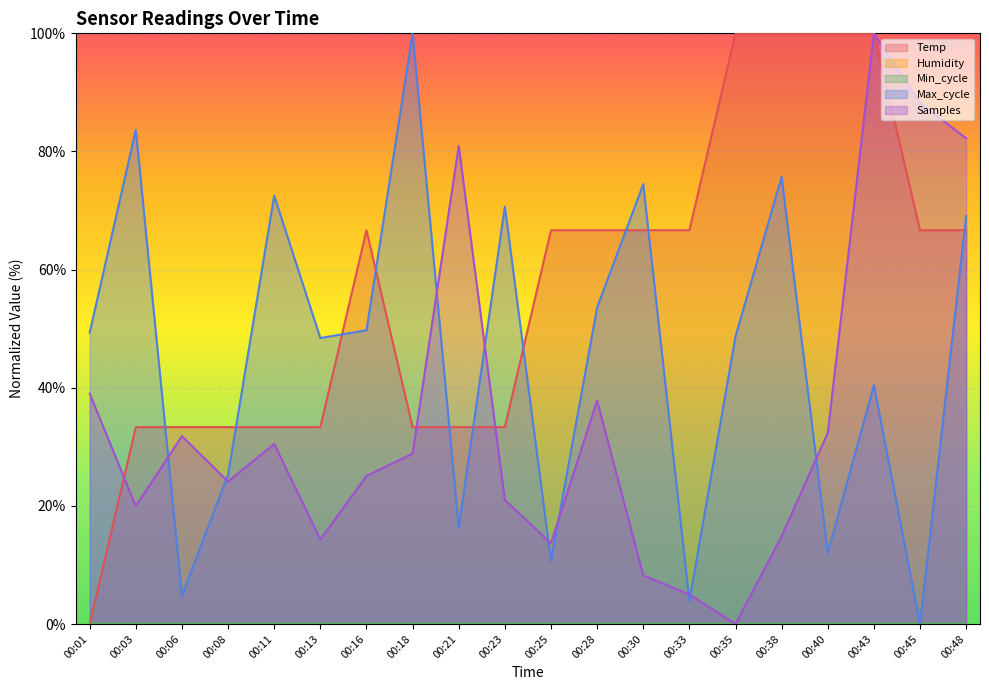

What is the difference between the maximum and second lowest values in the Max_cycle series?

96.1